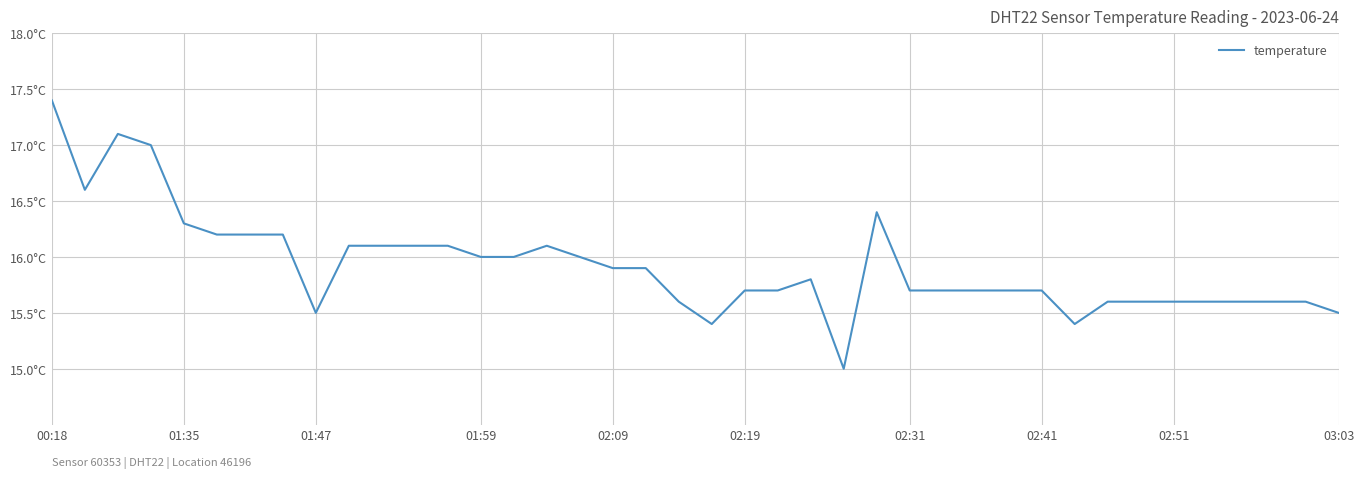

Does the chart have visible grid lines?

Yes